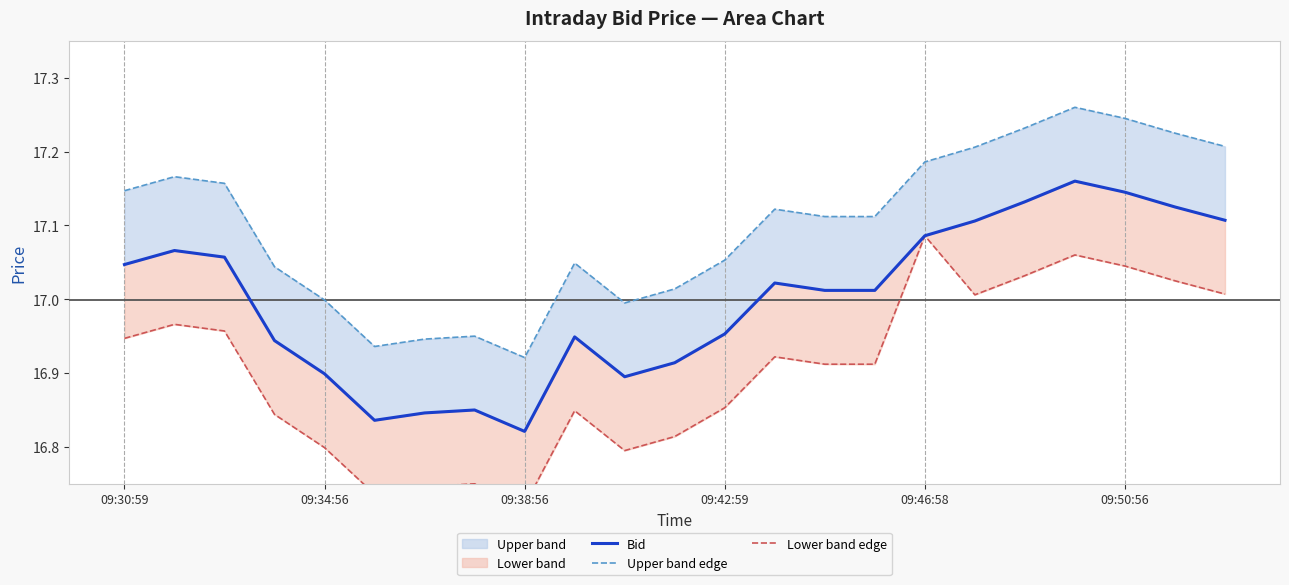

What is the difference between the Bid values at 09:50:56 and 15?

0.2